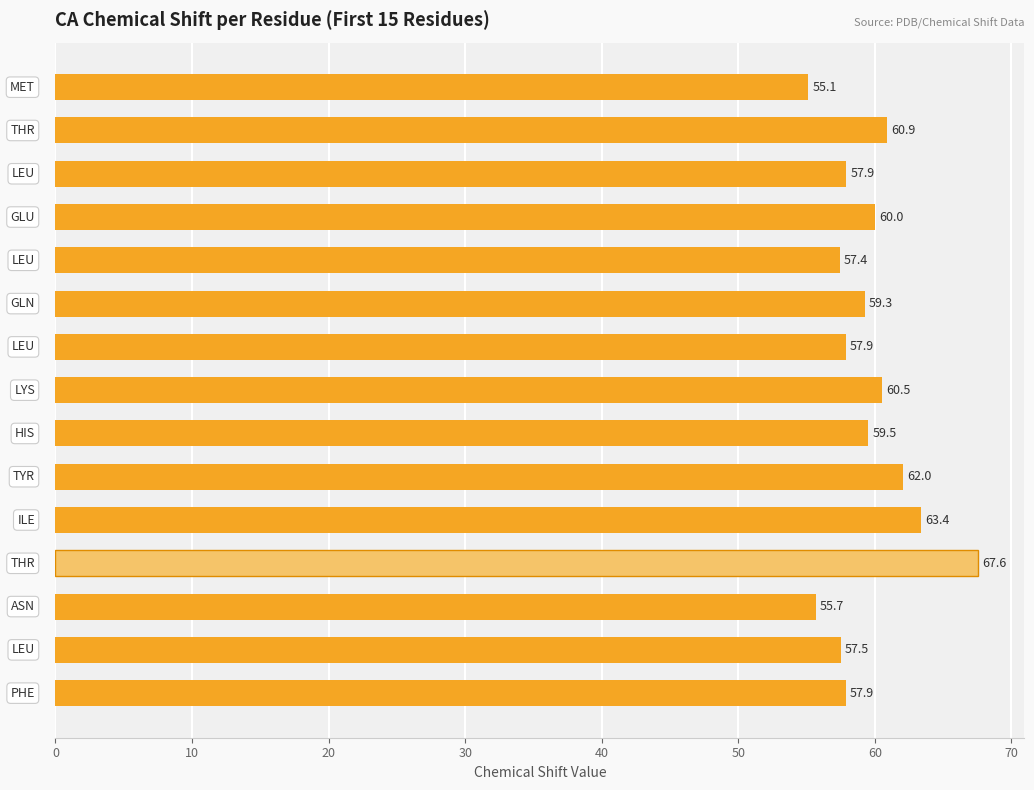

What is the value of the 12th bar from the top?

67.6